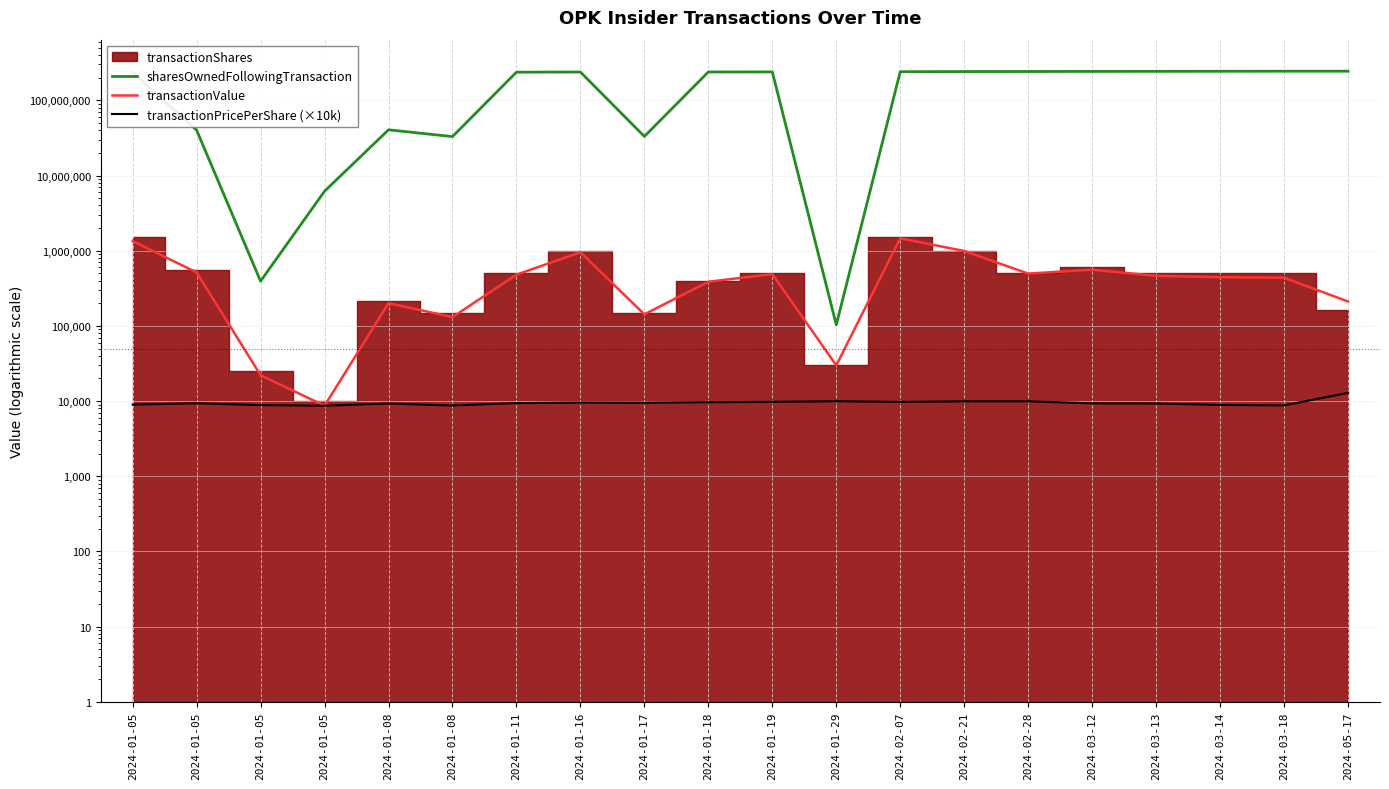

Is it true that transactionValue equals 496150.0 at 2024-02-28?

True